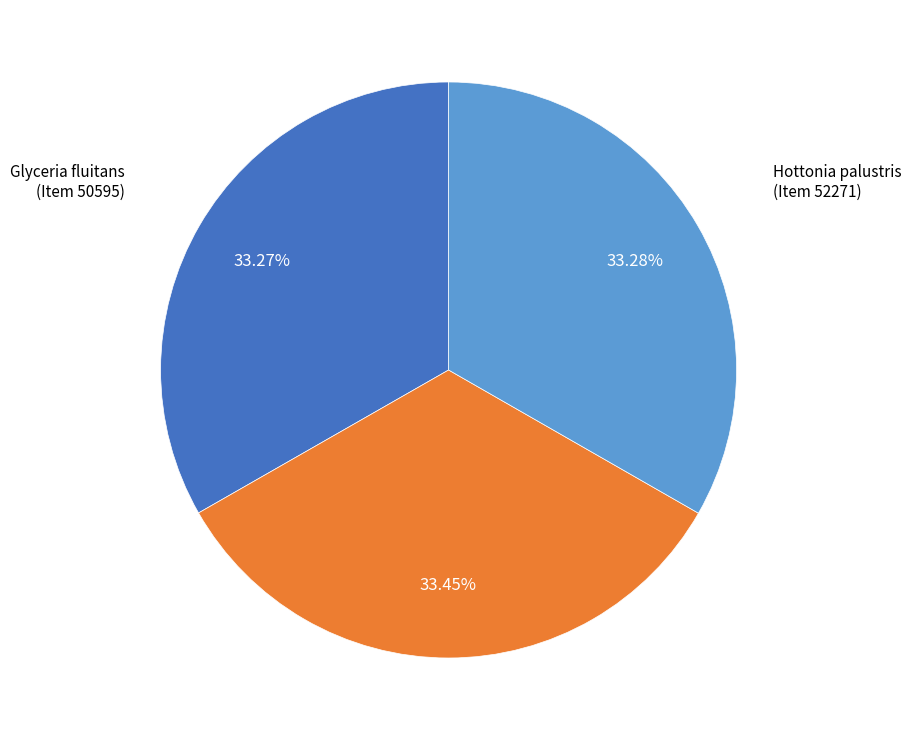

Is there a majority slice in this chart?

No